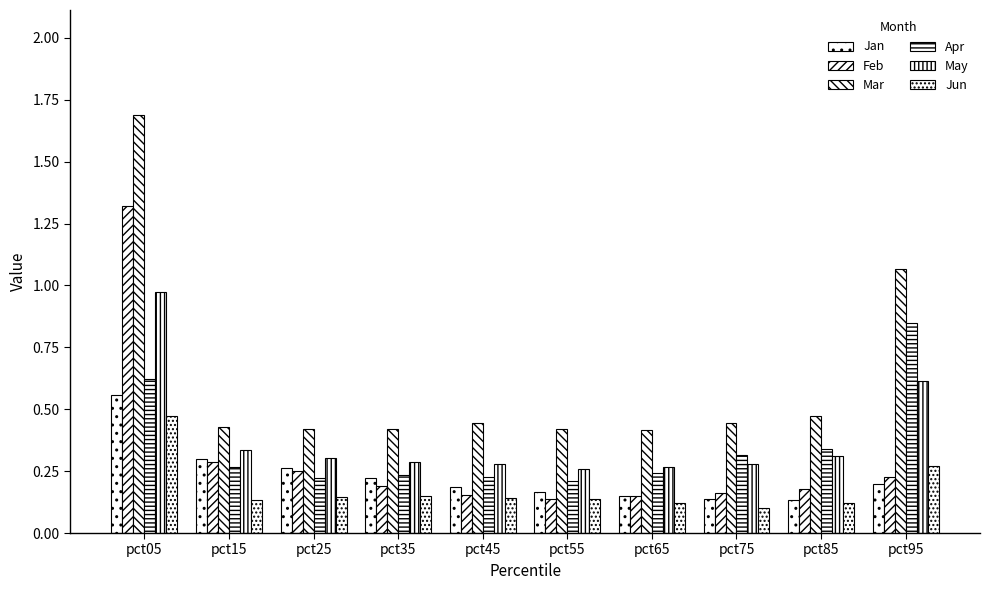

Which series has the largest range (max minus min)?

Mar